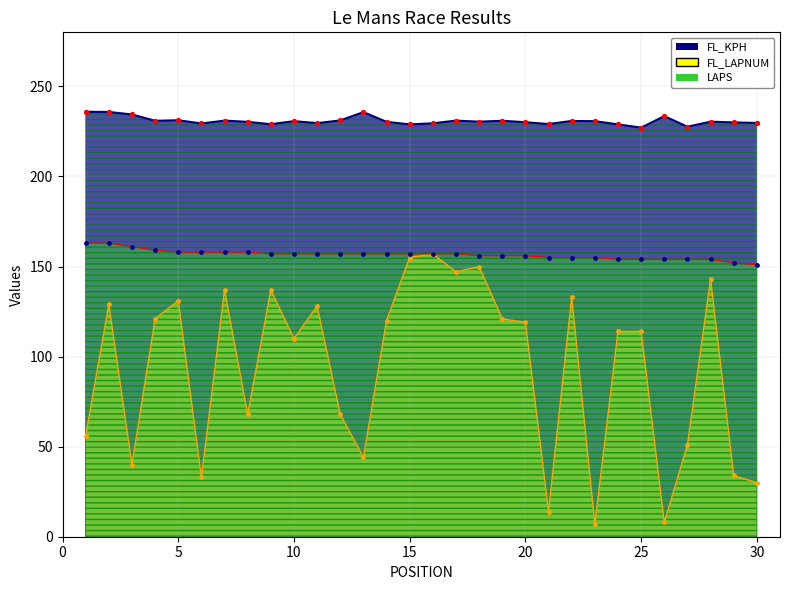

Which series has the largest Y range (max minus min)?

FL_LAPNUM